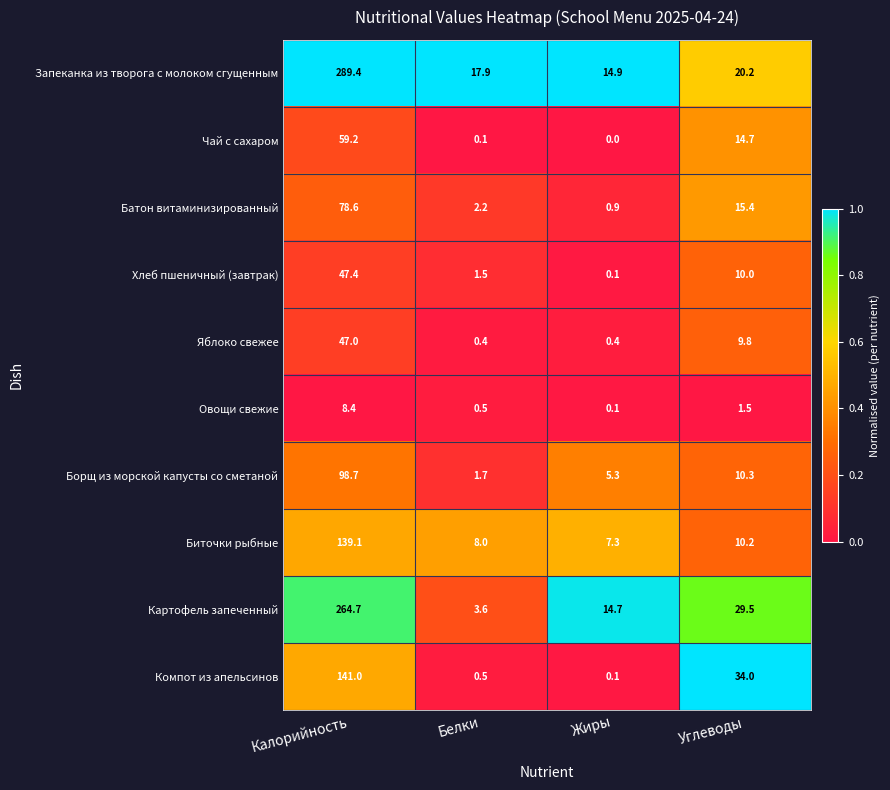

Read the Овощи свежие value at Белки.

0.5